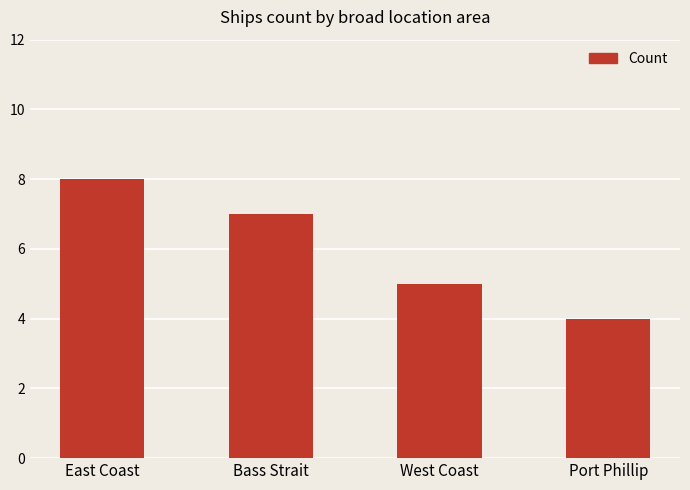

How many data points are less than 7?

2